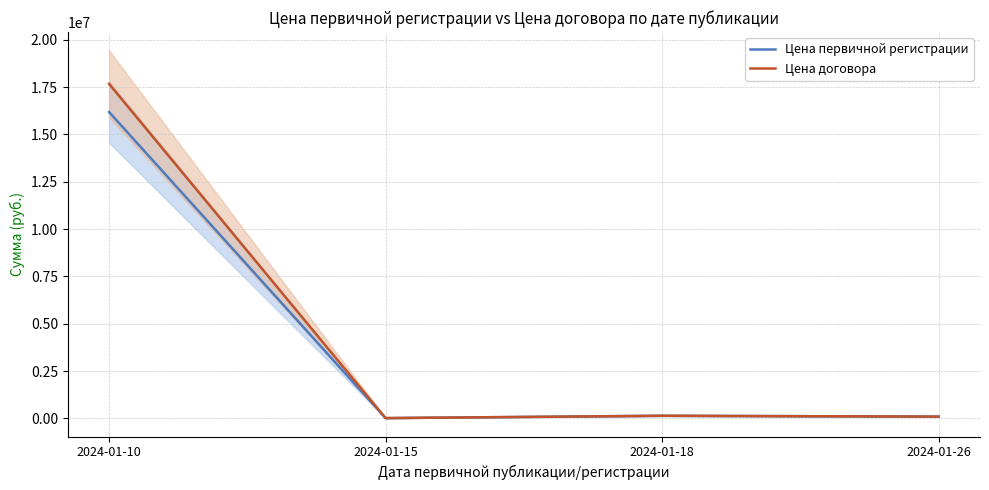

Is the value of Цена первичной регистрации at 2024-01-15 greater than the value of Цена договора at 2024-01-10?

No